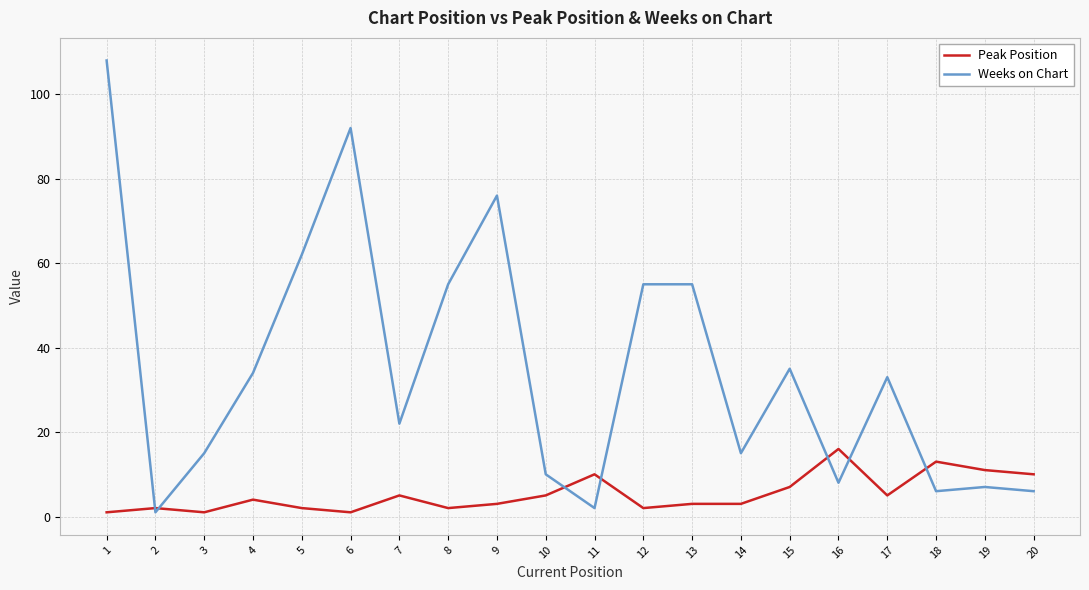

At which category is the sum across all series the highest?

1